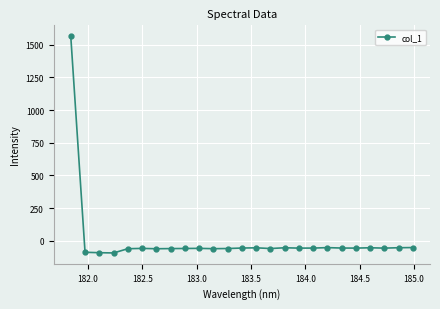

What is the average value?

3.6